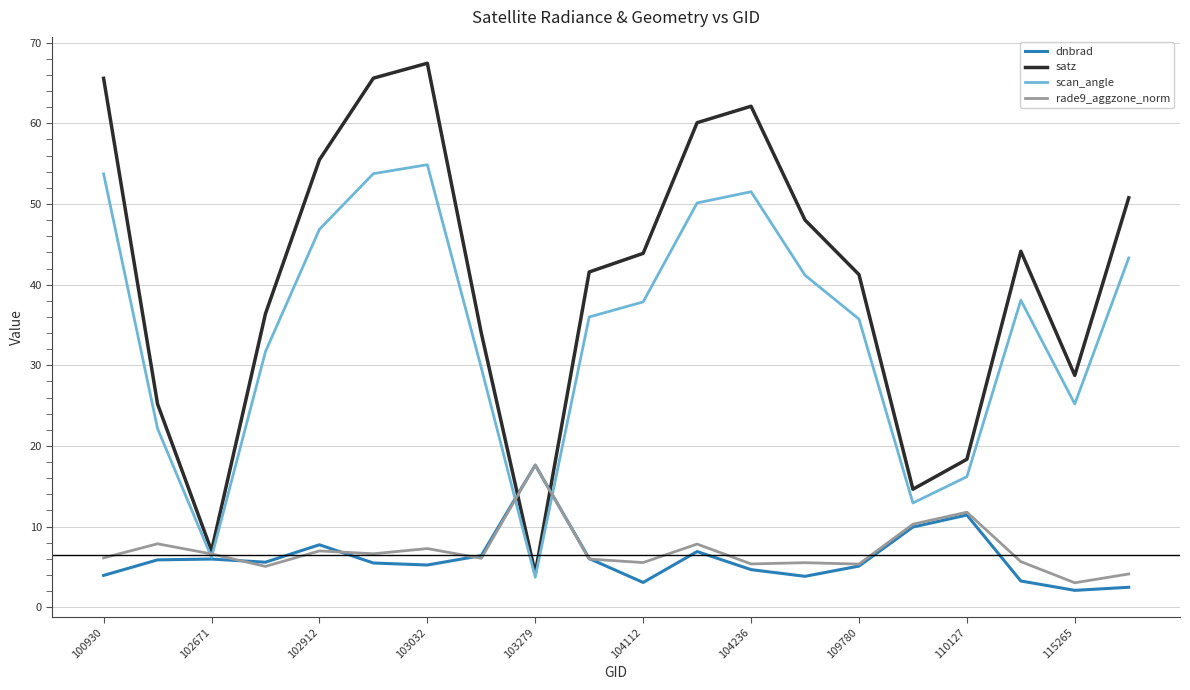

What is the lowest value of the satz series?

4.2